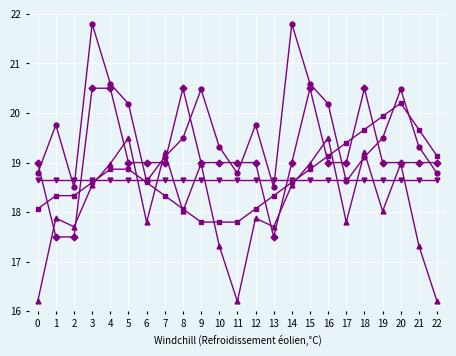

What is the greatest value displayed?

21.8